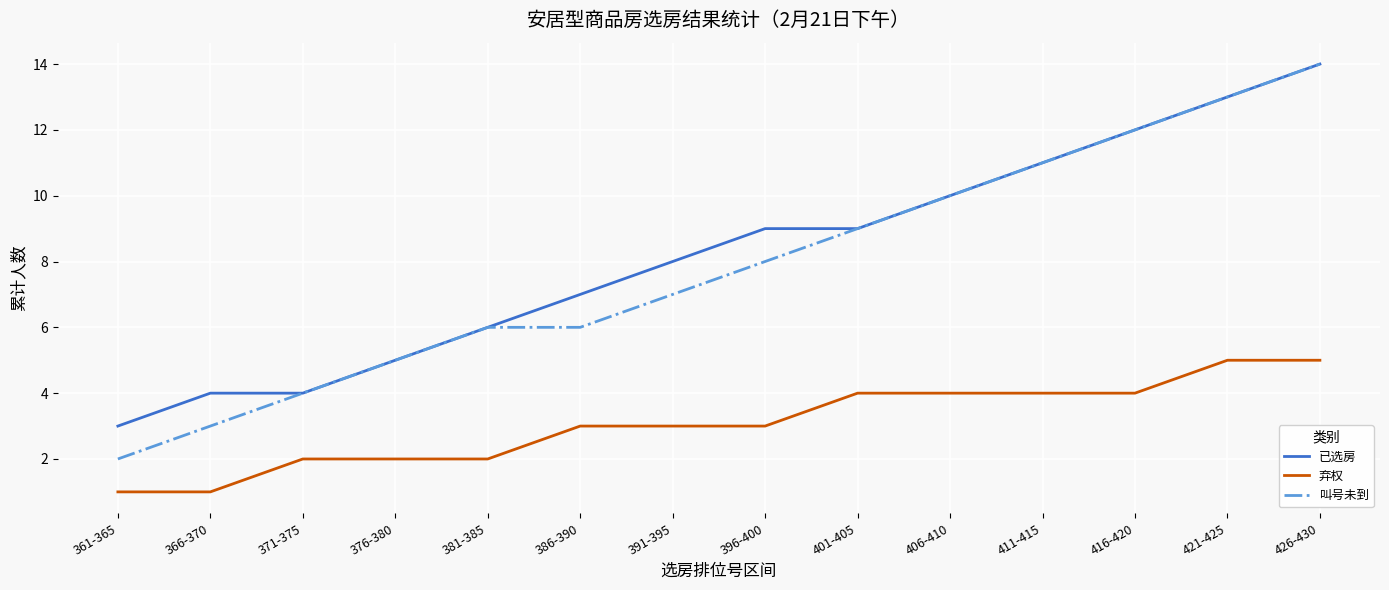

Rank the series at 396-400 from lowest to highest value.

弃权, 叫号未到, 已选房